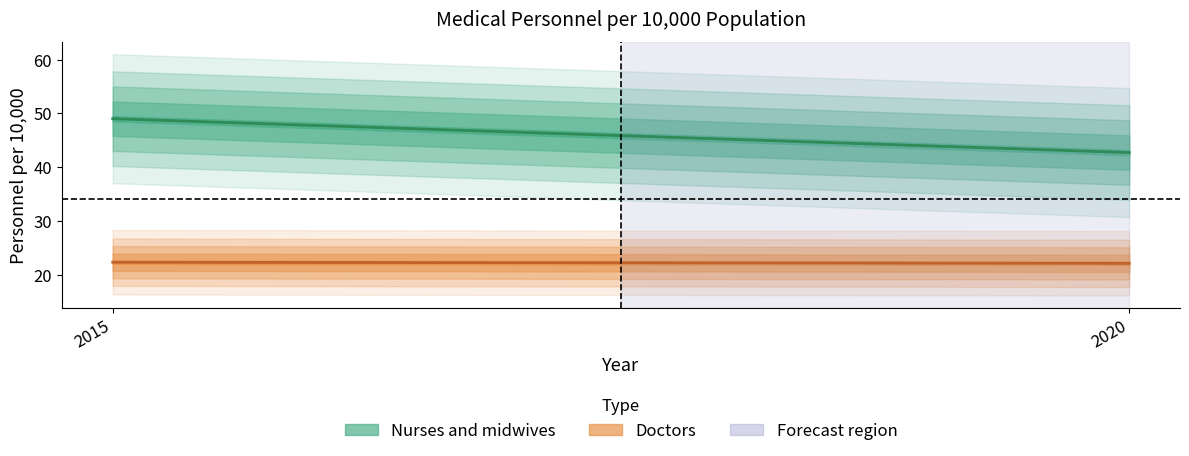

Rank the series at 2015 from highest to lowest value.

Nurses and midwives, Doctors